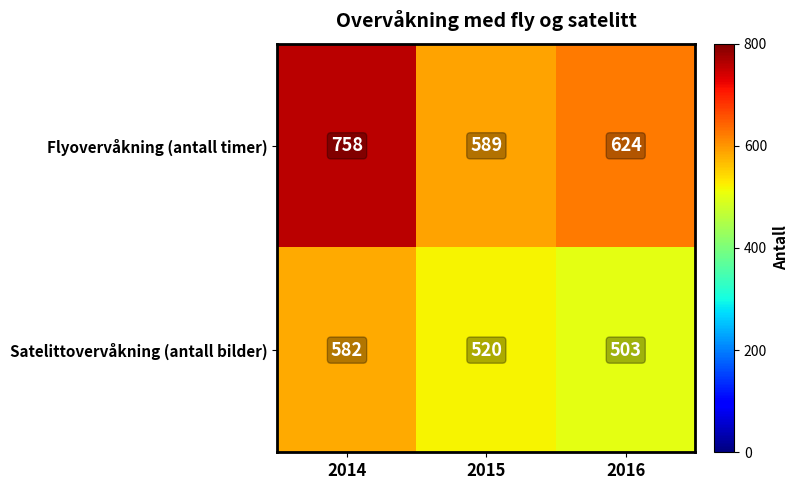

Read the Flyovervåkning (antall timer) value at 2014.

758